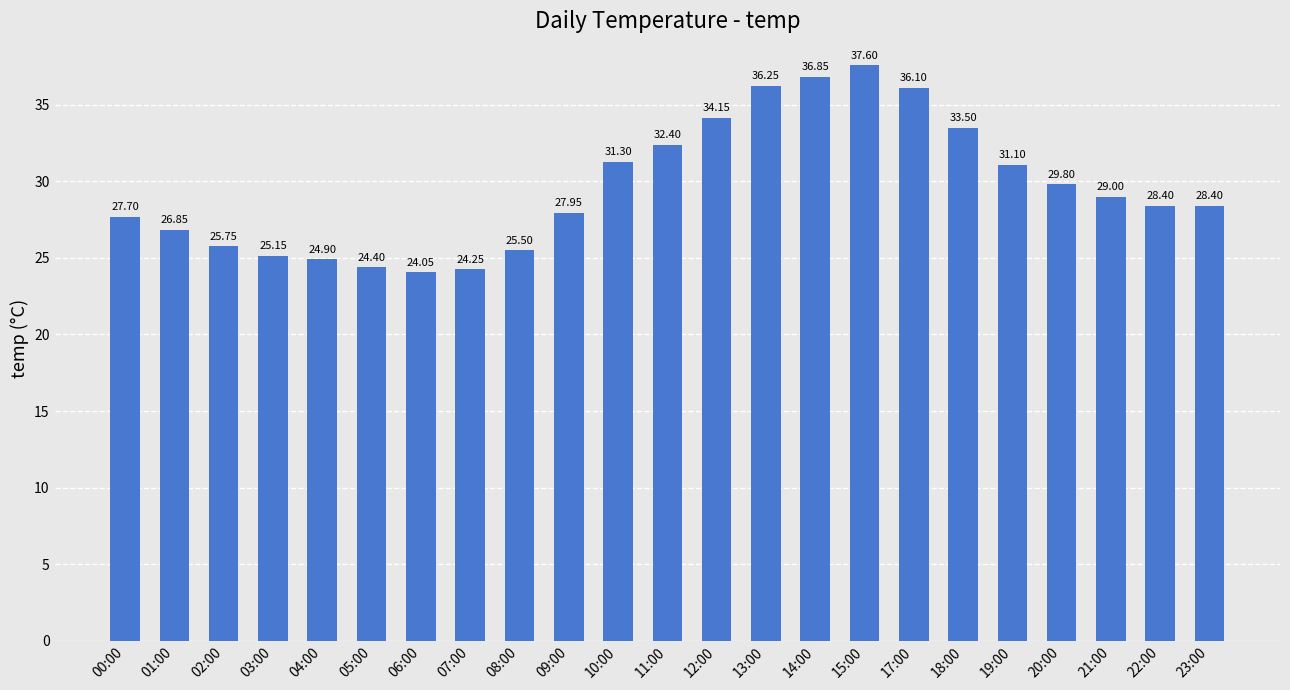

What is the change in value from 11:00 to 23:00?

-4.0